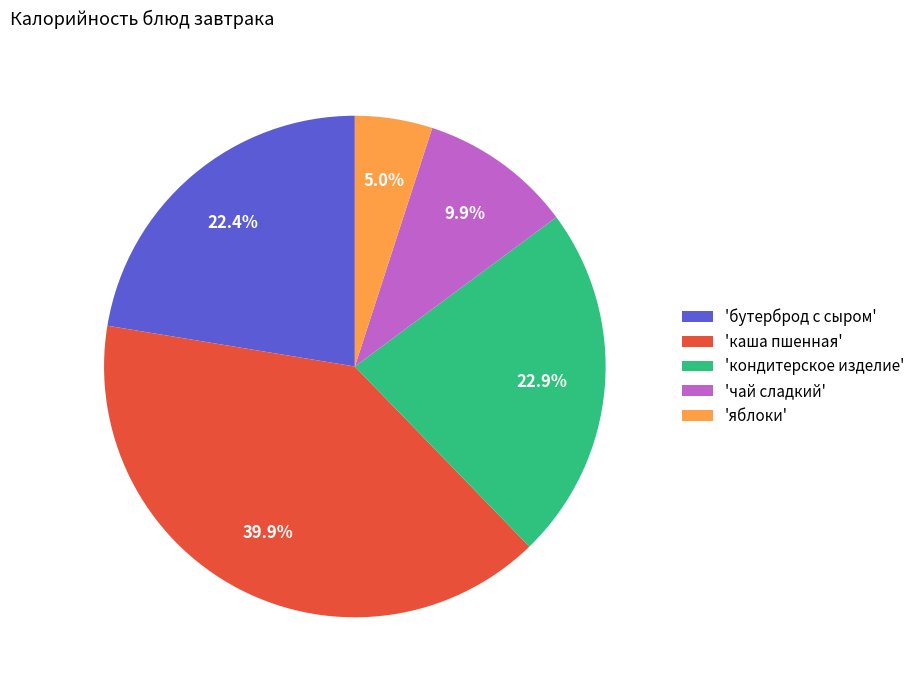

Is there a majority slice in this chart?

No